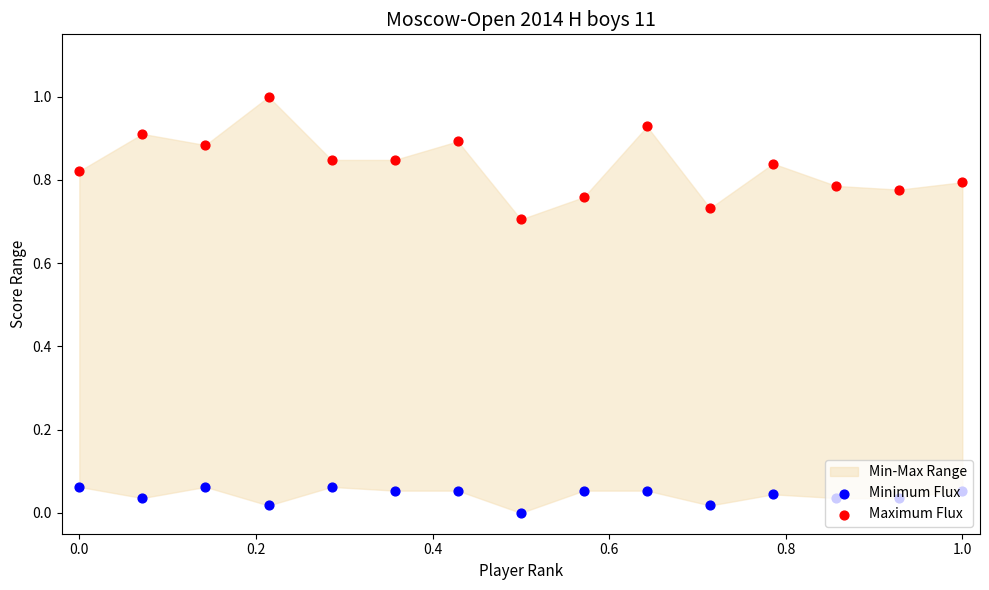

At how many categories does at least one series exceed 0?

15